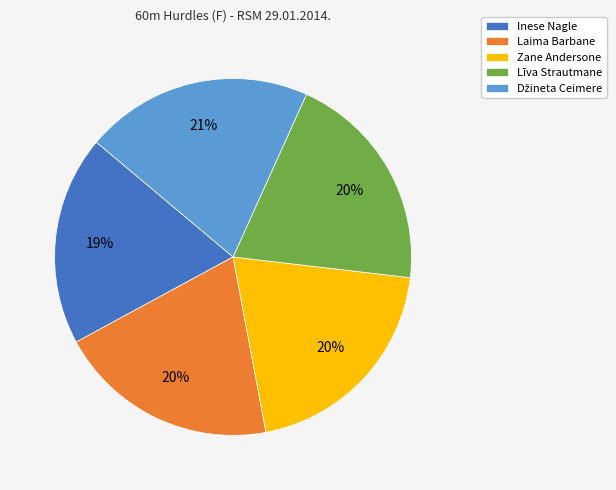

How many segments does this pie chart have?

5